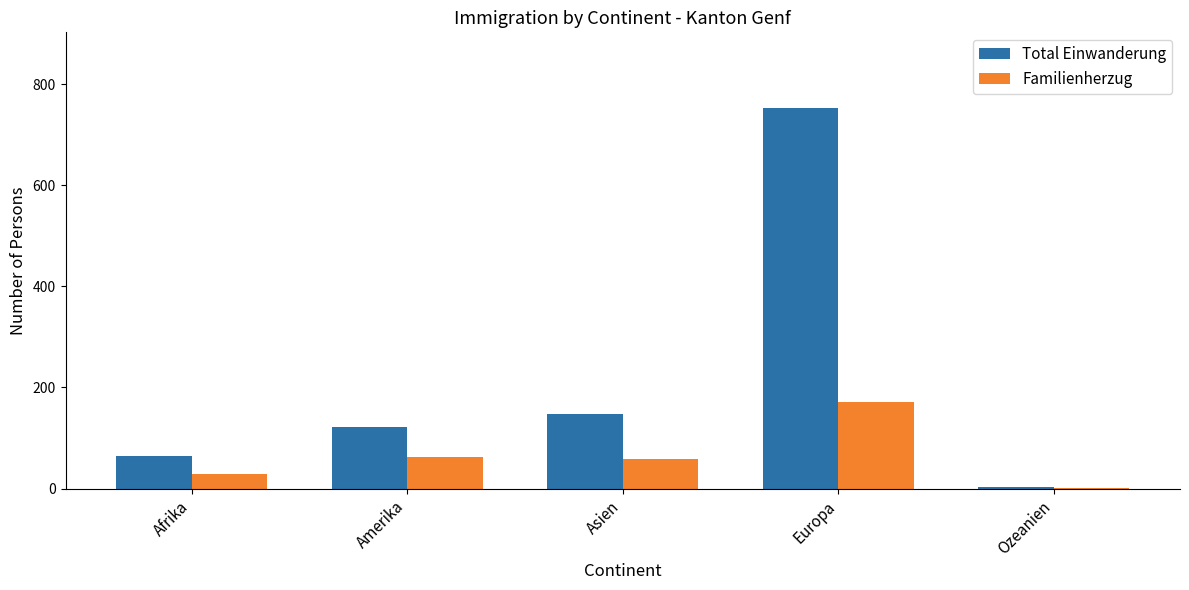

Which label corresponds to the largest value in the chart?

Europa